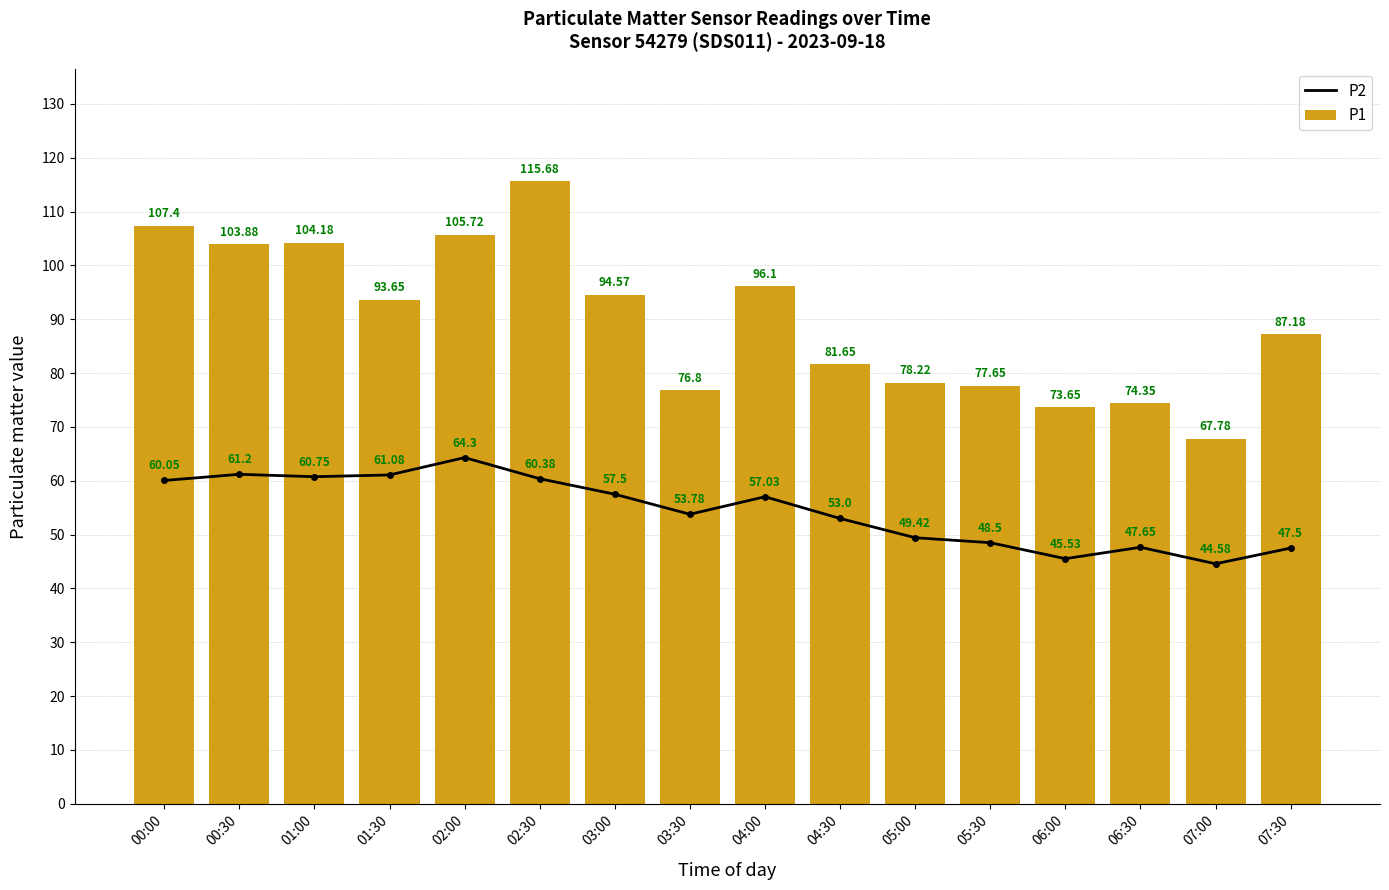

Reading left to right, transcribe all the data shown in this chart.

P2: 60.0	61.2	60.8	61.1	64.3	60.4	57.5	53.8	57.0	53.0	49.4	48.5	45.5	47.6	44.6	47.5
P1: 107.4	103.9	104.2	93.7	105.7	115.7	94.6	76.8	96.1	81.7	78.2	77.7	73.7	74.3	67.8	87.2